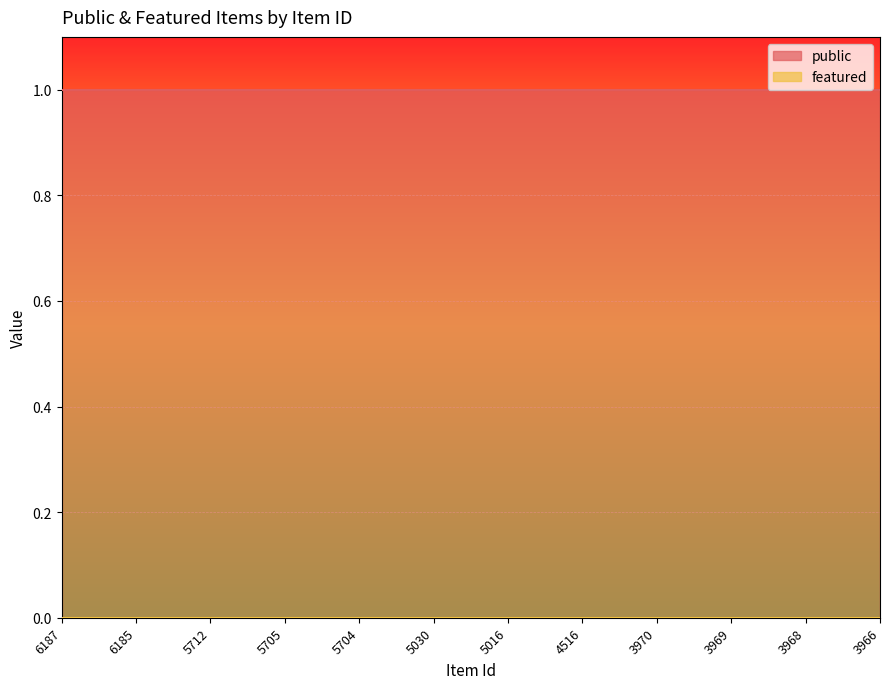

Is it true that public equals 0 at 3966?

False